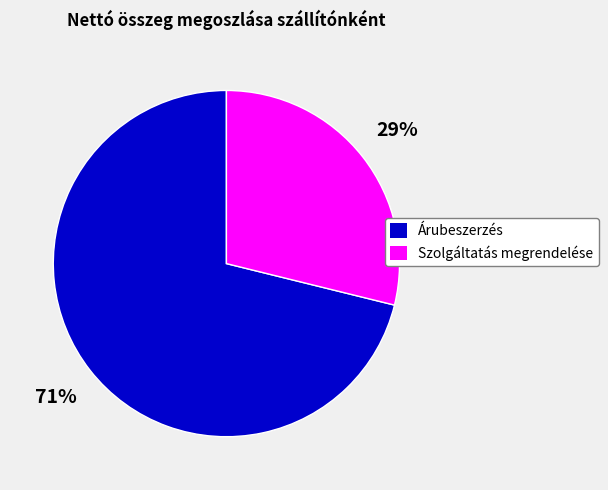

Is there any slice that represents more than half of the pie?

Yes